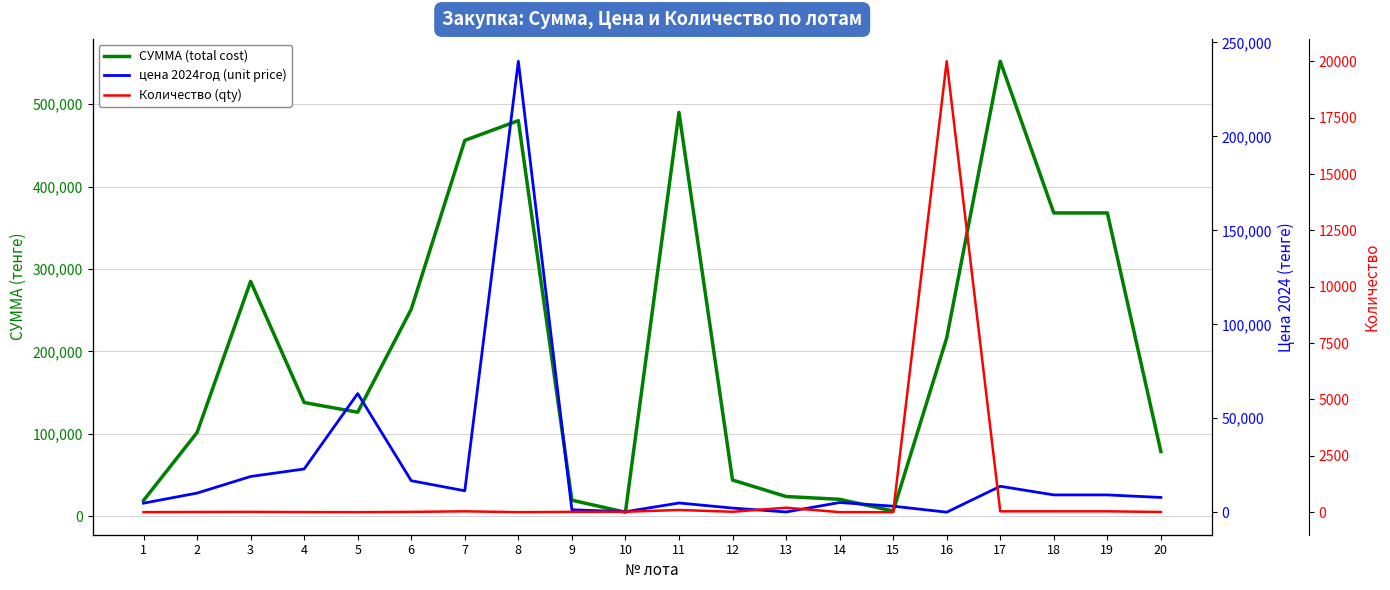

What value does the цена 2024год (unit price) series have at 14?

5150.0